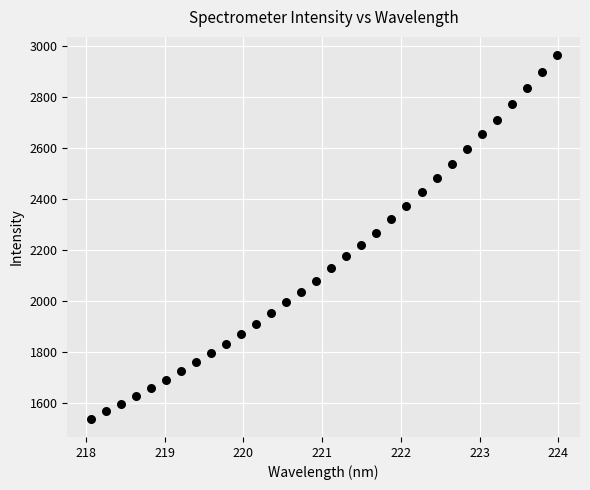

What is the range of X values (max minus min)?

5.9